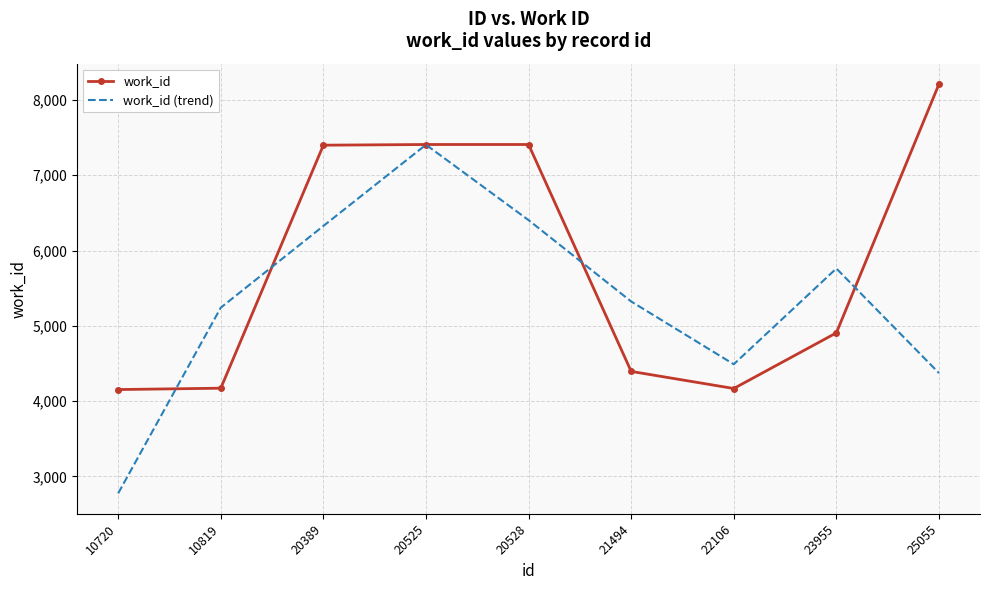

What is the minimum value shown in the chart?

2774.7